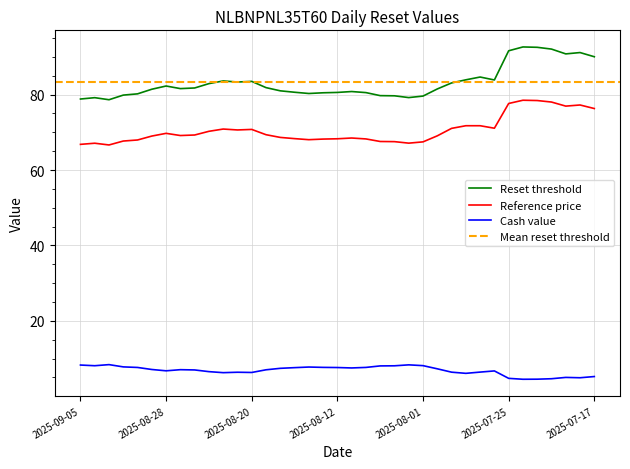

What is the spread (max minus min) of values at 2025-08-06?

71.7